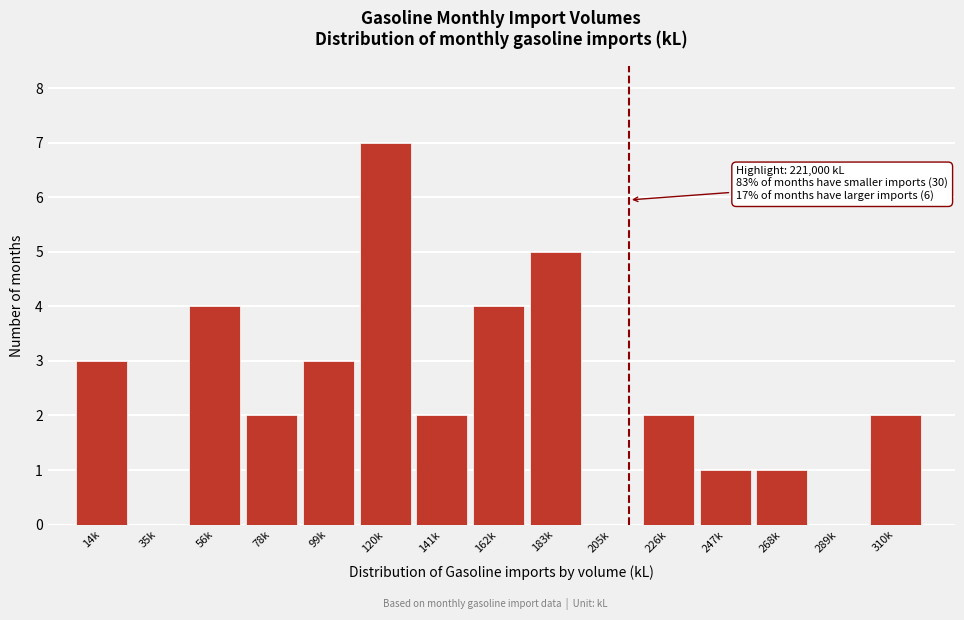

Reading left to right, extract all data points from this chart.

14k=3	35k=0	56k=4	78k=2	99k=3	120k=7	141k=2	162k=4	183k=5	205k=0	226k=2	247k=1	268k=1	289k=0	310k=2